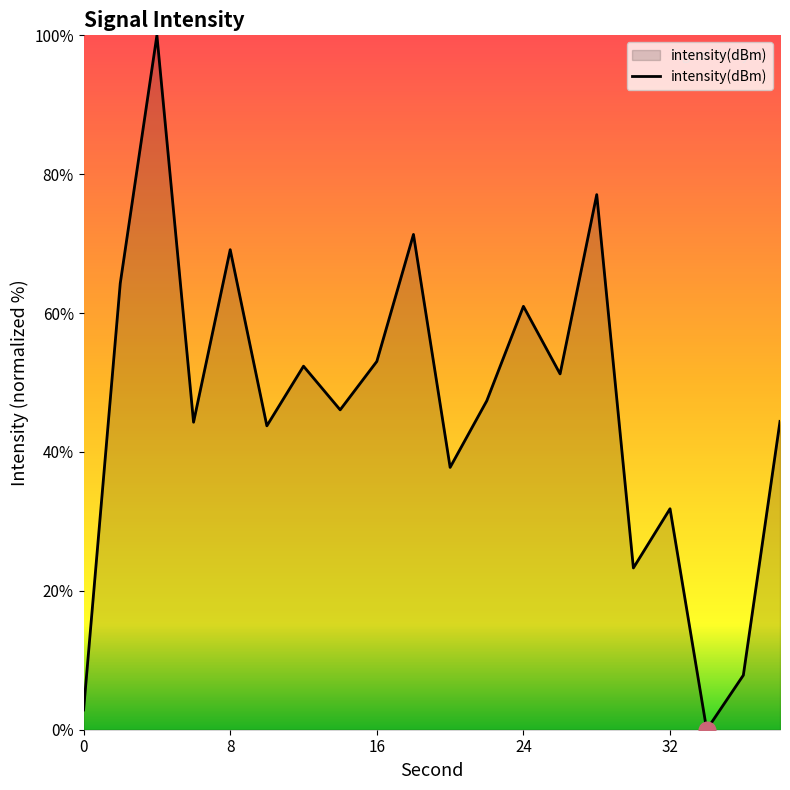

What is the greatest value displayed?

100.0